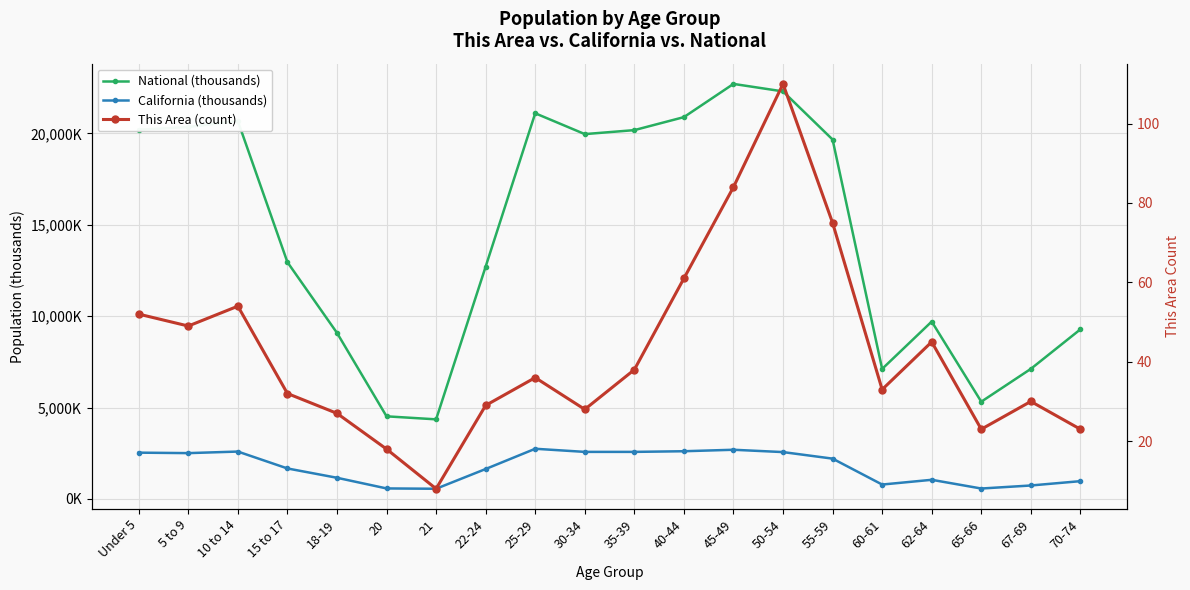

Reading left to right, transcribe all the data shown in this chart.

National (thousands): Under 5=20201.4	5 to 9=20348.7	10 to 14=20677.2	15 to 17=12954.3	18-19=9086.1	20=4519.1	21=4354.3	22-24=12712.6	25-29=21101.8	30-34=19962.1	35-39=20179.6	40-44=20891.0	45-49=22708.6	50-54=22298.1	55-59=19664.8	60-61=7113.7	62-64=9704.2	65-66=5319.9	67-69=7115.4	70-74=9278.2
California (thousands): Under 5=2531.3	5 to 9=2505.8	10 to 14=2590.9	15 to 17=1666.9	18-19=1157.0	20=573.6	21=555.8	22-24=1636.5	25-29=2744.4	30-34=2573.5	35-39=2573.6	40-44=2609.1	45-49=2689.8	50-54=2562.6	55-59=2204.3	60-61=786.3	62-64=1045.9	65-66=568.8	67-69=734.7	70-74=971.8
This Area (count): Under 5=52.0	5 to 9=49.0	10 to 14=54.0	15 to 17=32.0	18-19=27.0	20=18.0	21=8.0	22-24=29.0	25-29=36.0	30-34=28.0	35-39=38.0	40-44=61.0	45-49=84.0	50-54=110.0	55-59=75.0	60-61=33.0	62-64=45.0	65-66=23.0	67-69=30.0	70-74=23.0